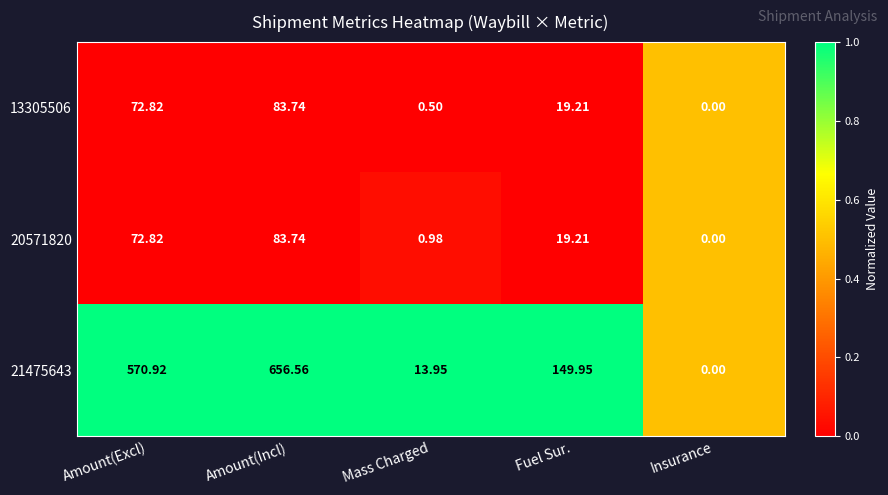

Where does the 20571820 series first go above 19?

Amount(Excl)